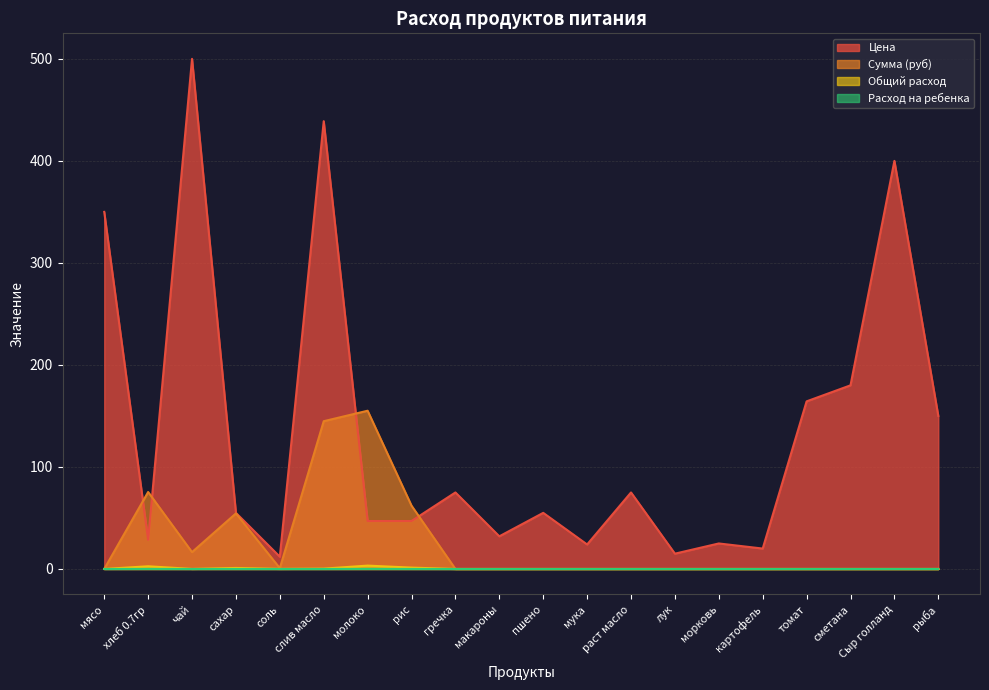

In Сумма (руб), how many points are lower than both neighbors (excluding endpoints)?

2